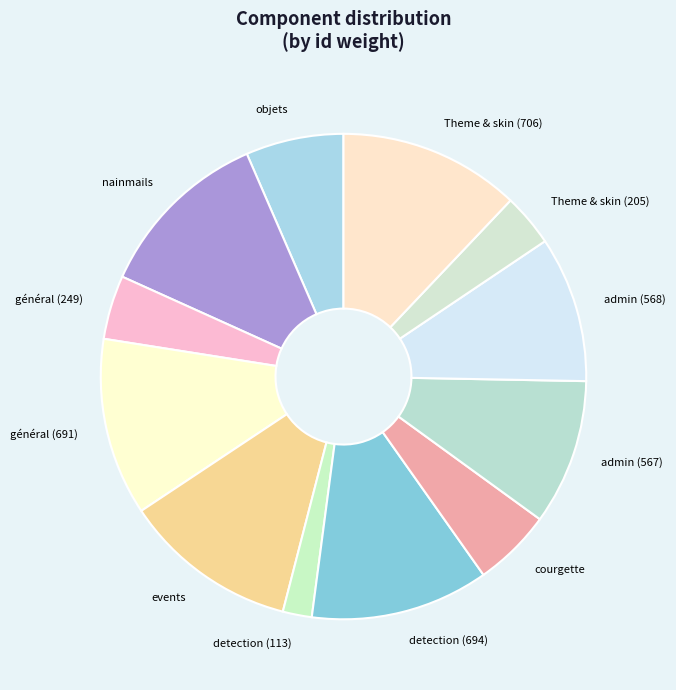

Is the sum of général (249) and admin (567) greater than half?

No